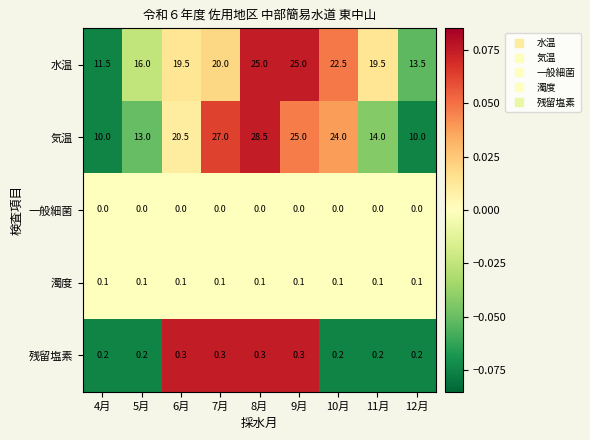

What is the total value across all series at 5月?

29.3